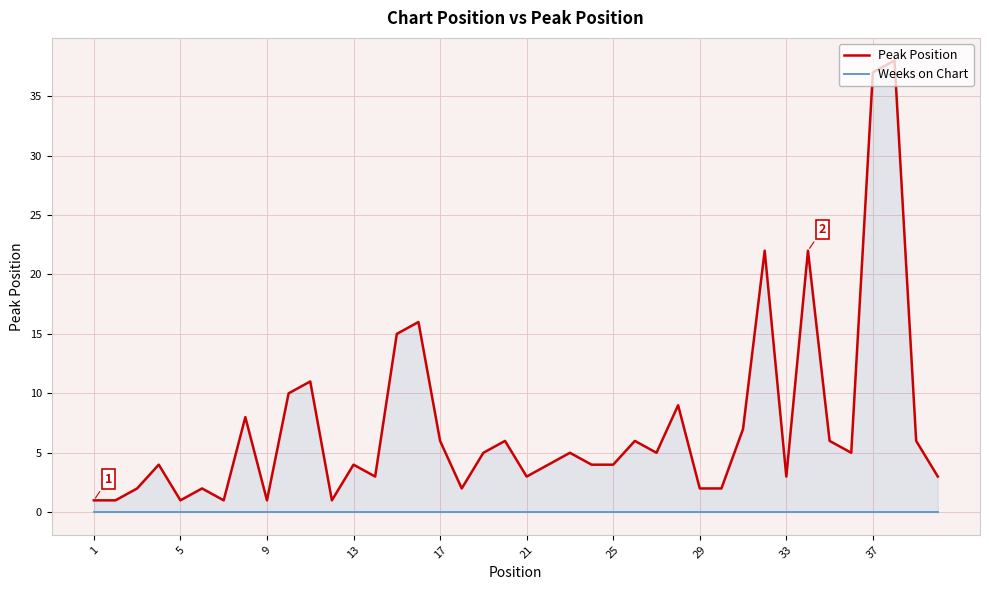

How many lines are shown in the chart?

2